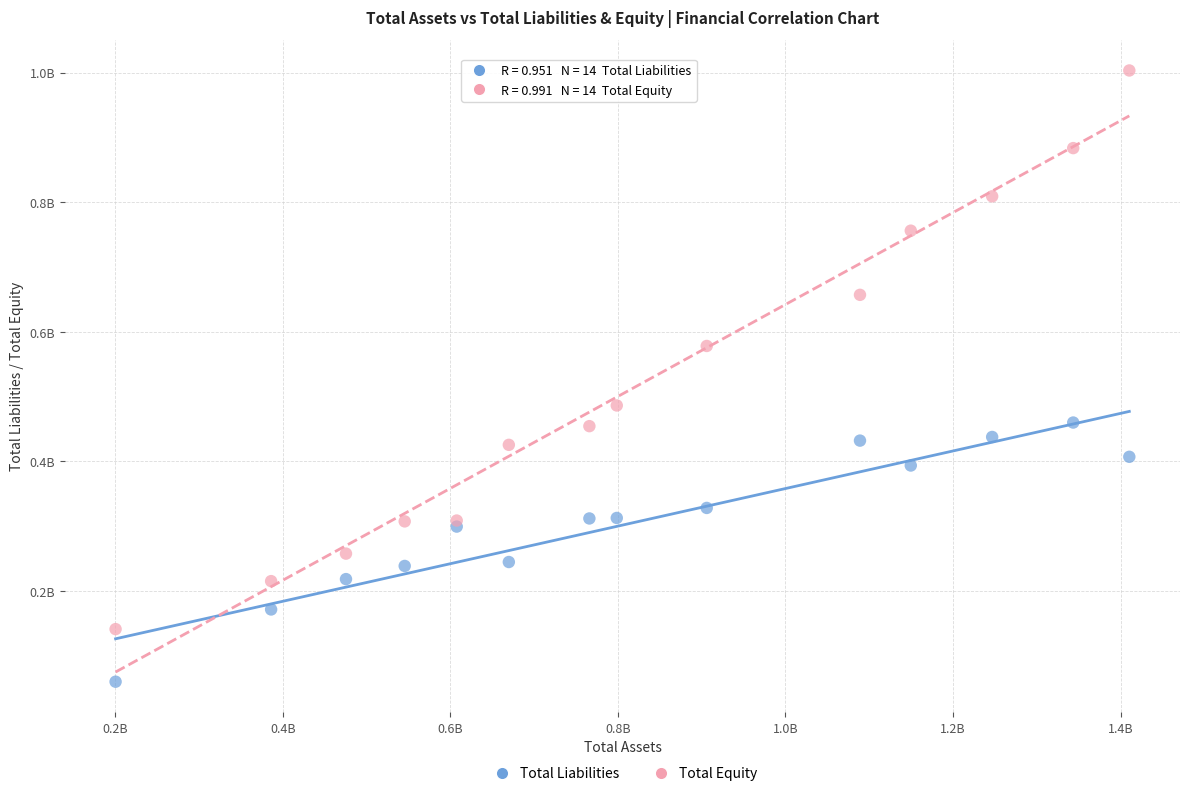

Which series contains the lowest Y value?

Total Liabilities